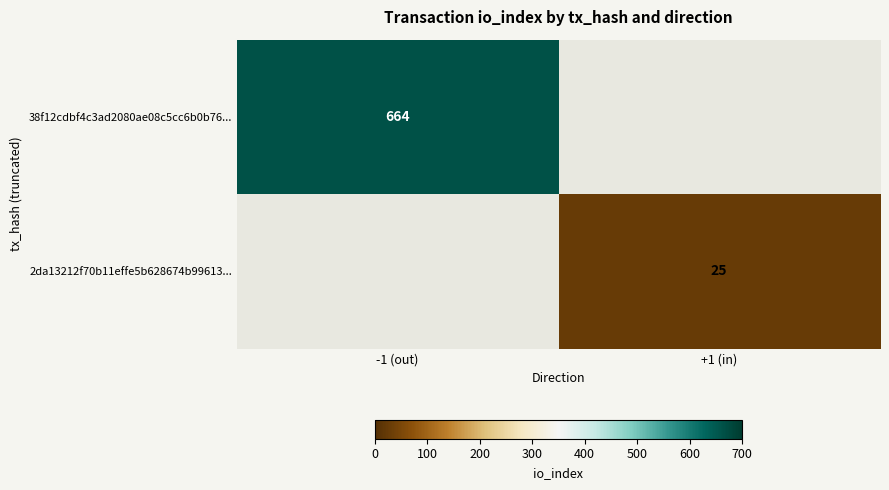

True or false: 38f12cdbf4c3ad2080ae08c5cc6b0b76... has a value of 994 at -1 (out).

False